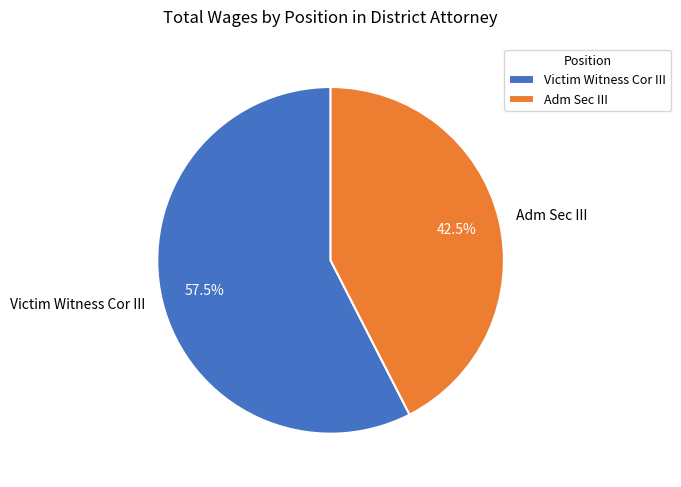

Rank the categories by value from lowest to highest.

Adm Sec III, Victim Witness Cor III